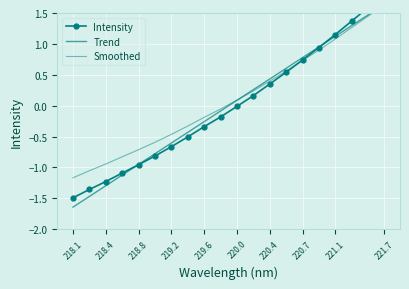

Reading left to right, extract all data points from this chart.

Intensity: -1.5	-1.4	-1.2	-1.1	-1.0	-0.8	-0.7	-0.5	-0.3	-0.2	-0.0	0.2	0.4	0.5	0.7	0.9	1.2	1.4	1.6	1.8
Trend: -1.6	-1.5	-1.3	-1.1	-1.0	-0.8	-0.6	-0.4	-0.3	-0.1	0.1	0.3	0.4	0.6	0.8	1.0	1.1	1.3	1.5	1.6
Smoothed: -1.2	-1.1	-0.9	-0.8	-0.7	-0.6	-0.5	-0.3	-0.2	-0.1	0.1	0.2	0.4	0.6	0.7	0.9	1.1	1.3	1.4	1.6